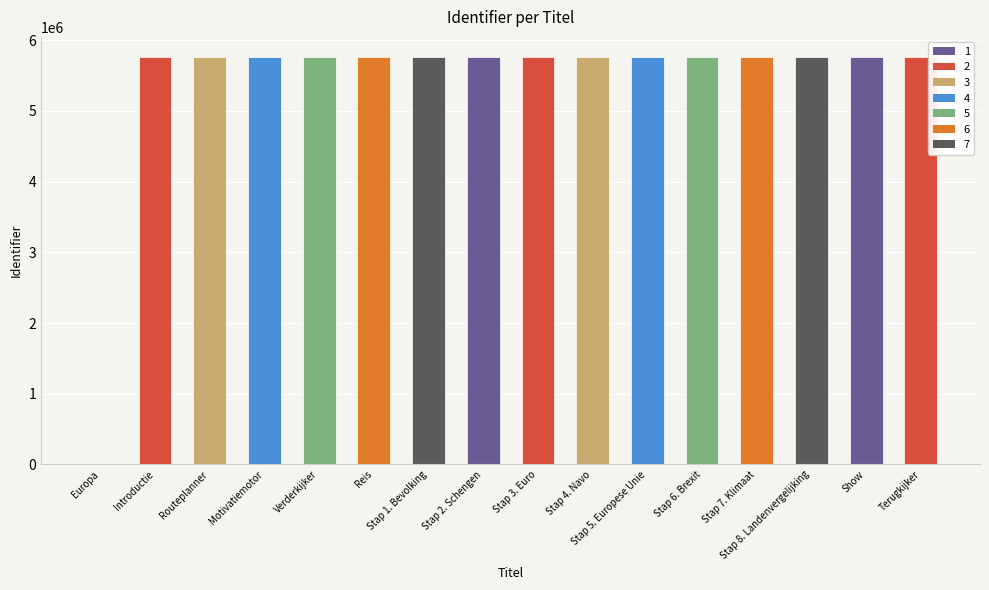

What is the maximum value shown in the chart?

5757821